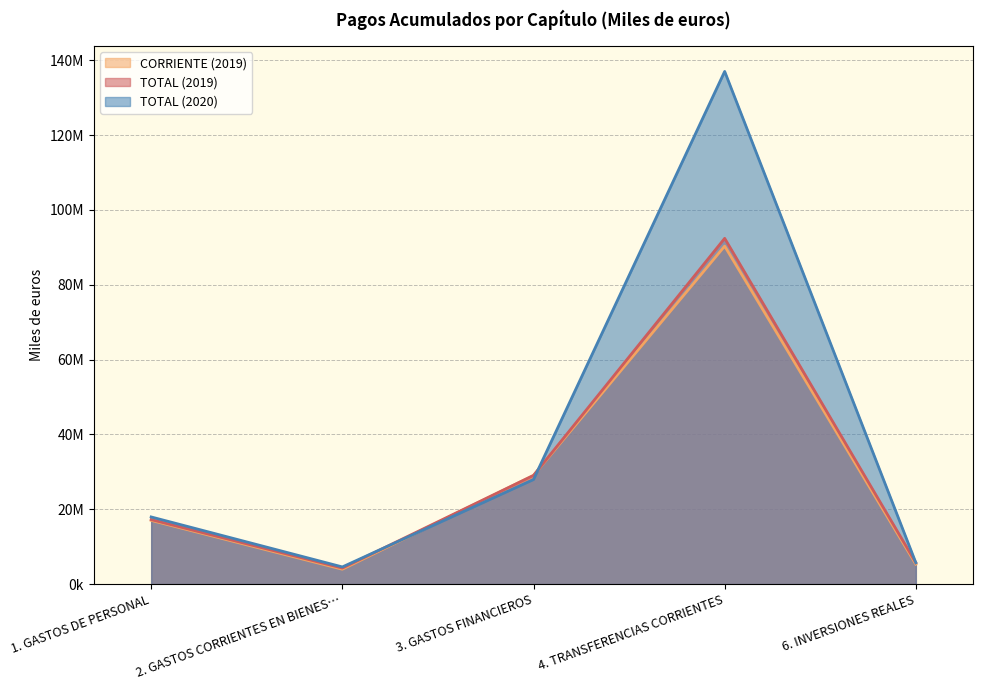

Which series ends up on top after the final intersection of CORRIENTE (2019) and TOTAL (2020)?

TOTAL (2020)